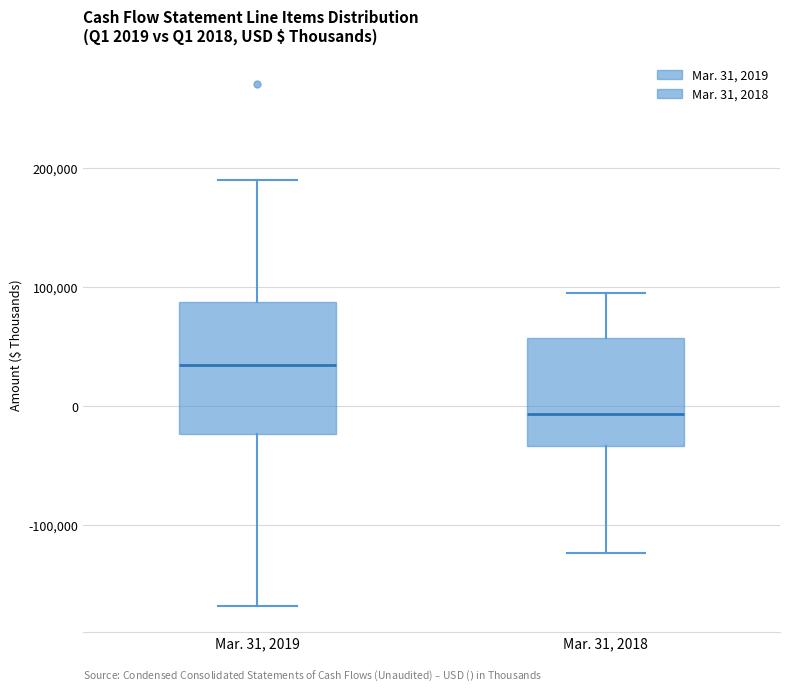

Comparing the boxes themselves (not the whiskers), which one is the tallest?

Mar. 31, 2019